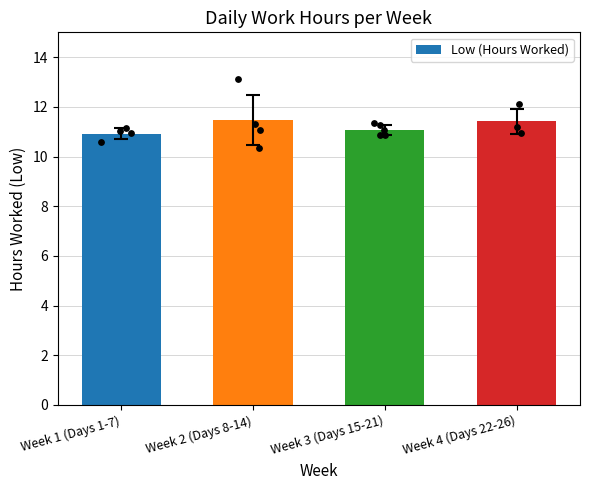

Approximately how many times larger is the value at Week 4 (Days 22-26) compared to Week 1 (Days 1-7)?

1.0